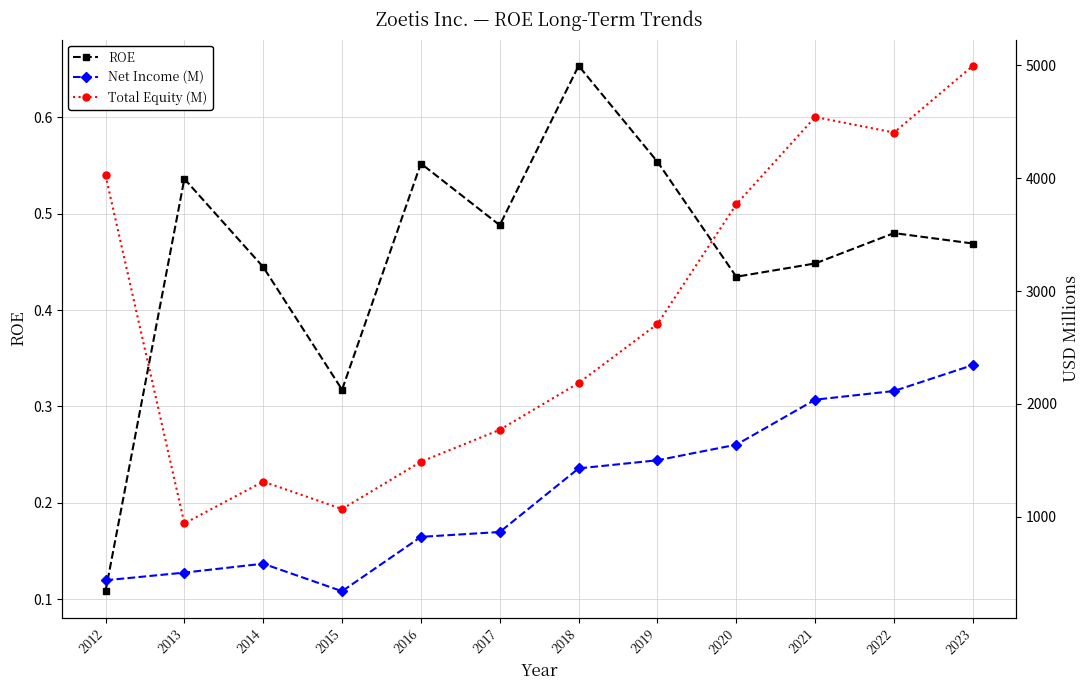

At which category is the sum across all series the highest?

2023